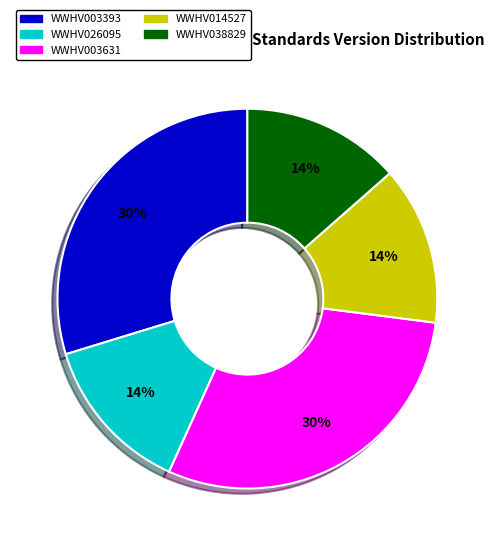

To the nearest percent, what percentage of the pie is WWHV038829?

14%